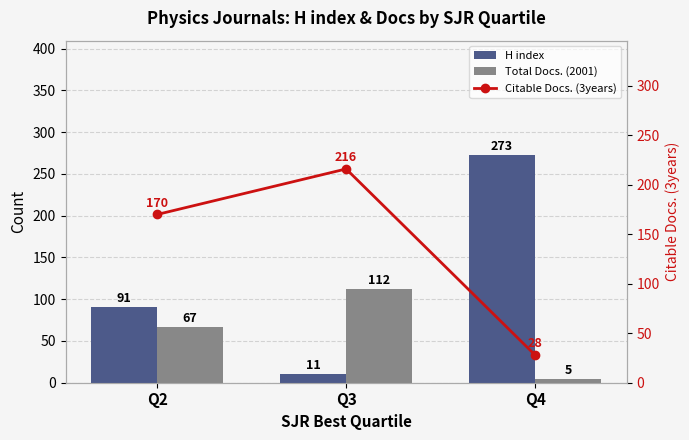

List the series in order of their overall mean, lowest first.

Total Docs. (2001), H index, Citable Docs. (3years)